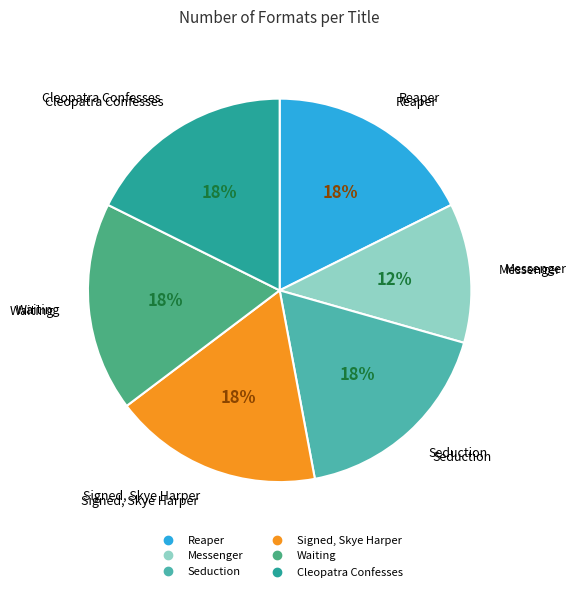

Does any single category account for the majority?

No